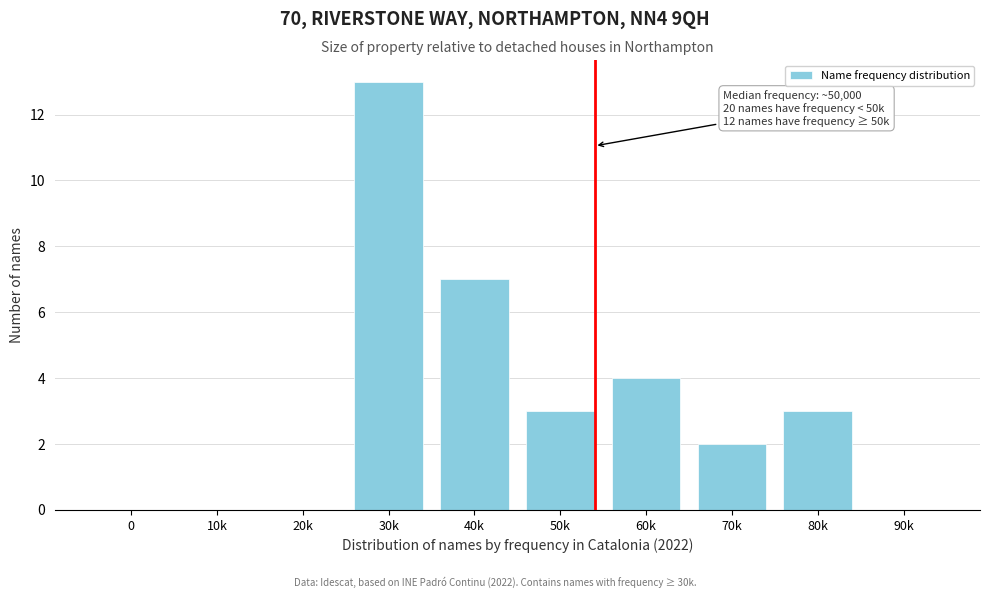

Reading left to right, list all the values displayed in this chart.

0=0	10k=0	20k=0	30k=13	40k=7	50k=3	60k=4	70k=2	80k=3	90k=0